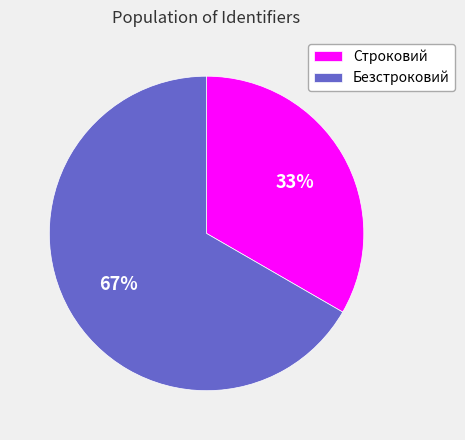

Which slice is the smallest?

Строковий